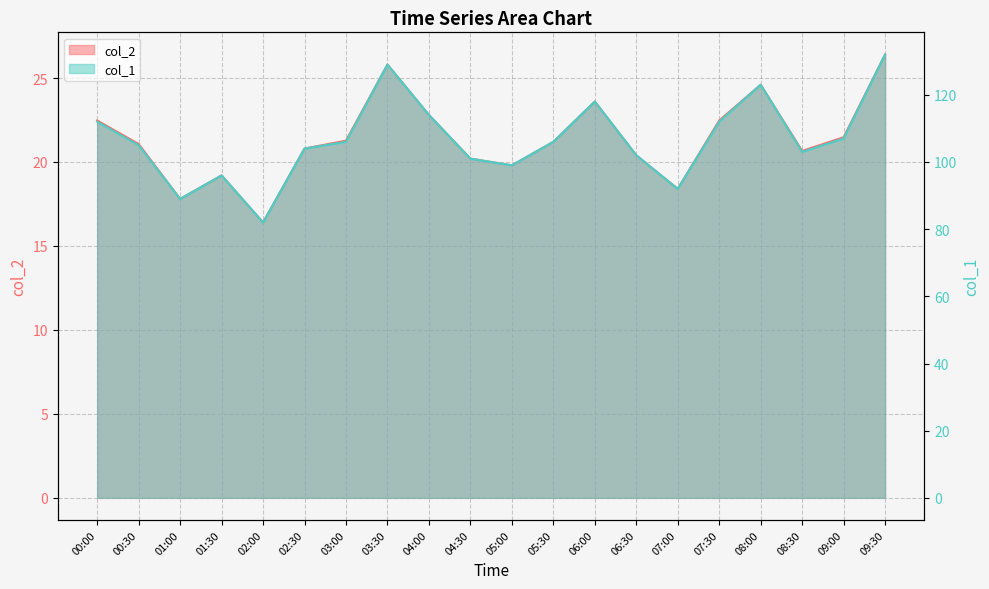

What is the minimum value shown in the chart?

16.4